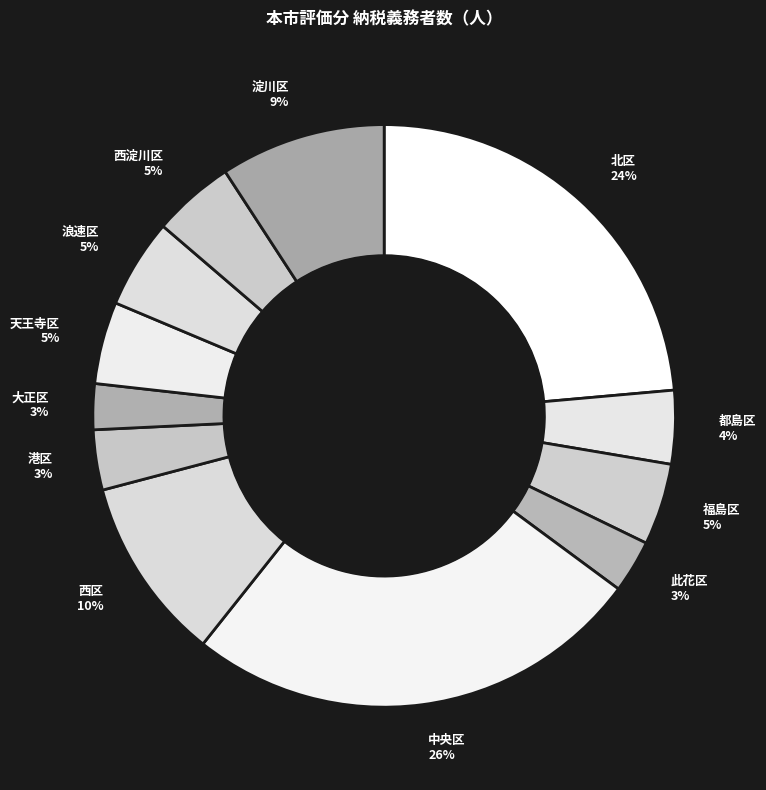

How many segments does this pie chart have?

12